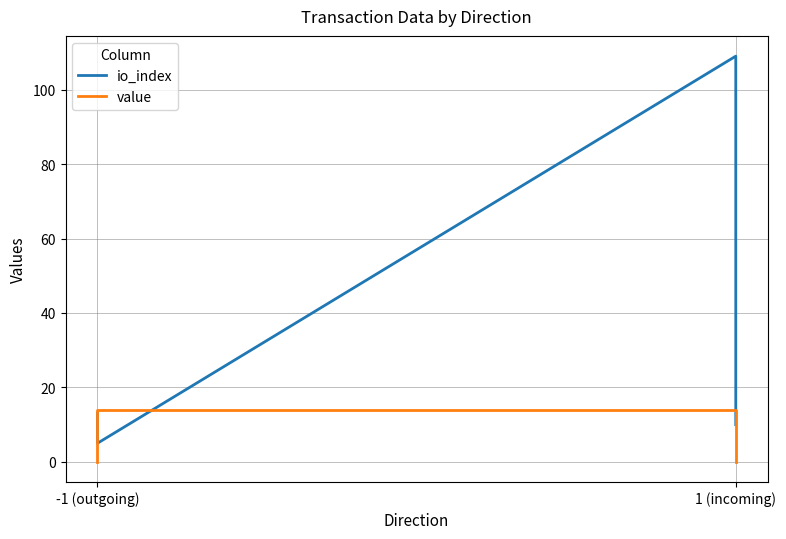

True or false: value and io_index intersect in this chart.

True